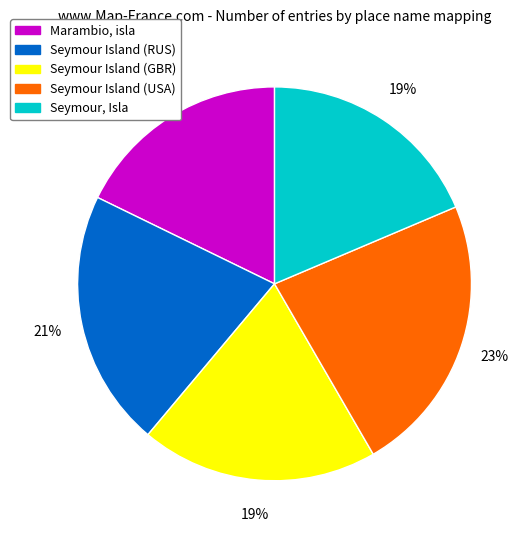

Does Seymour Island (USA) account for over 50% of the chart?

No